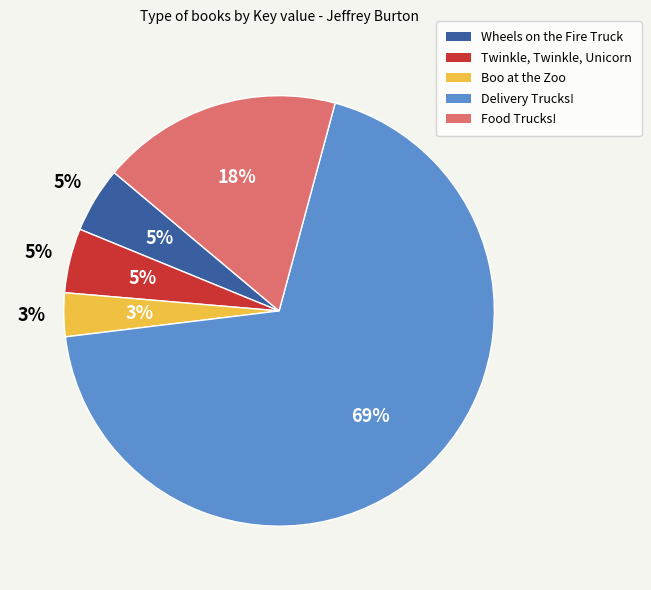

To the nearest percent, what is the average slice percentage?

20%